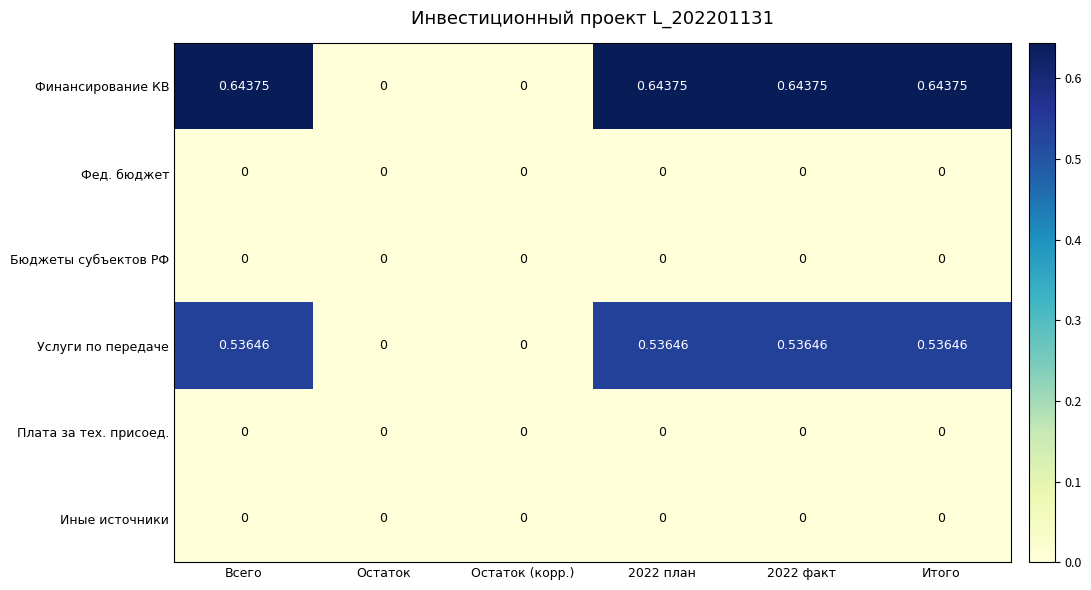

How many categories are shown in the chart?

6